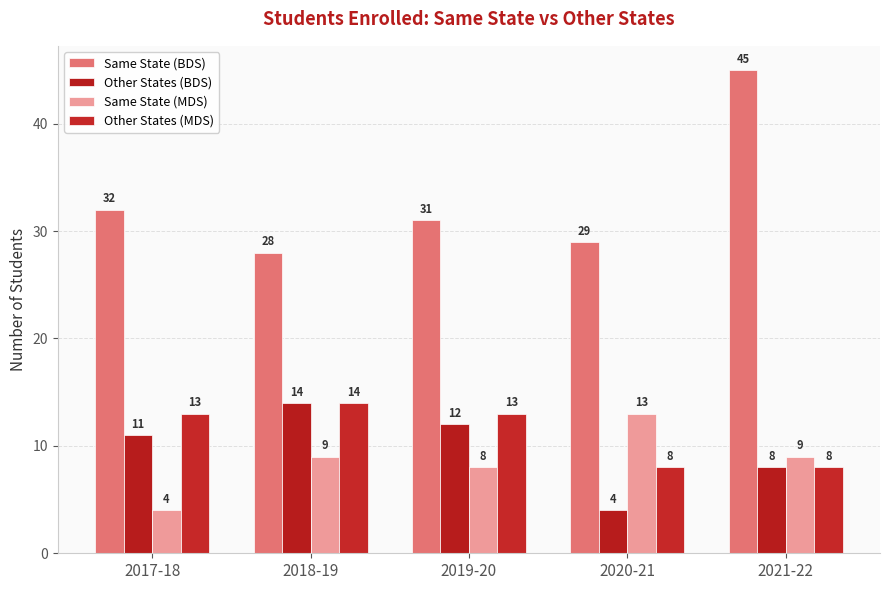

What is the sum of the Same State (BDS) values at 2019-20 and 2020-21?

60